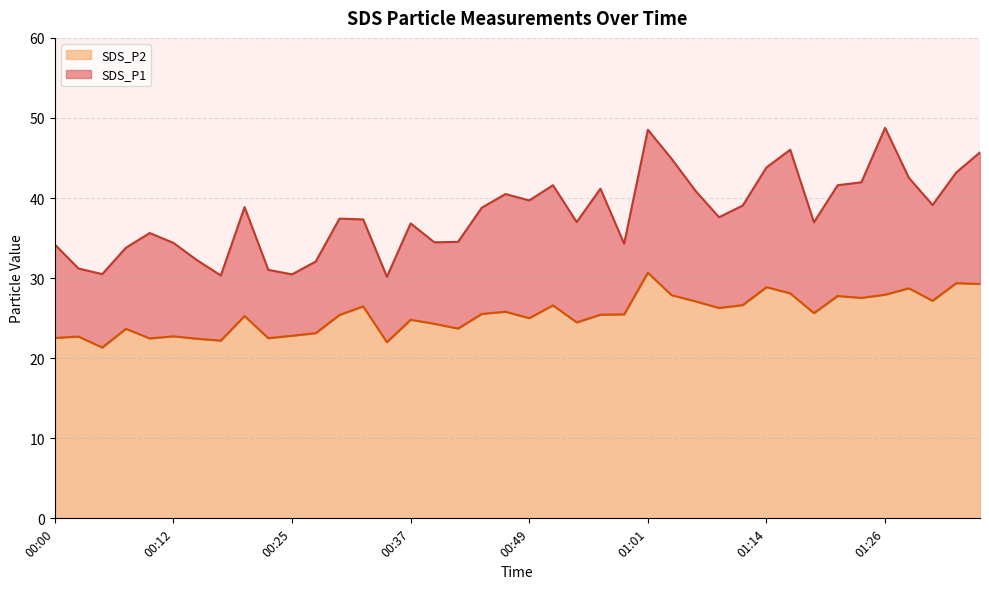

What is the highest value of the SDS_P2 series?

30.7